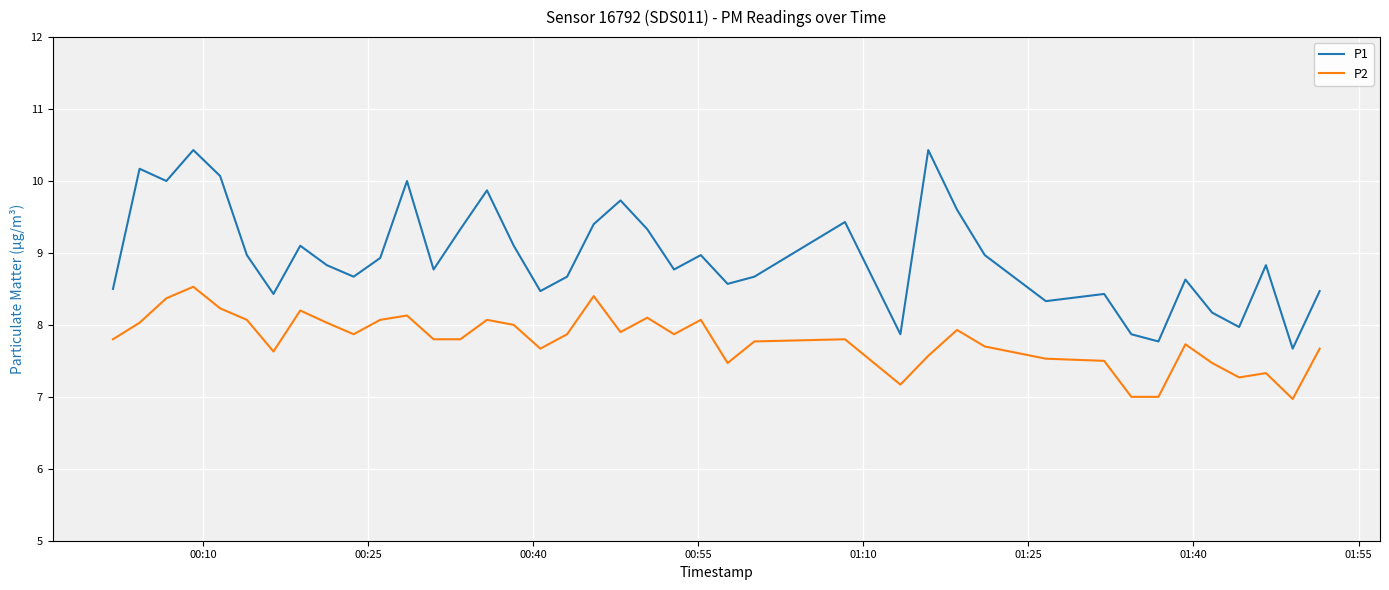

True or false: P1 and P2 cross at least once.

False